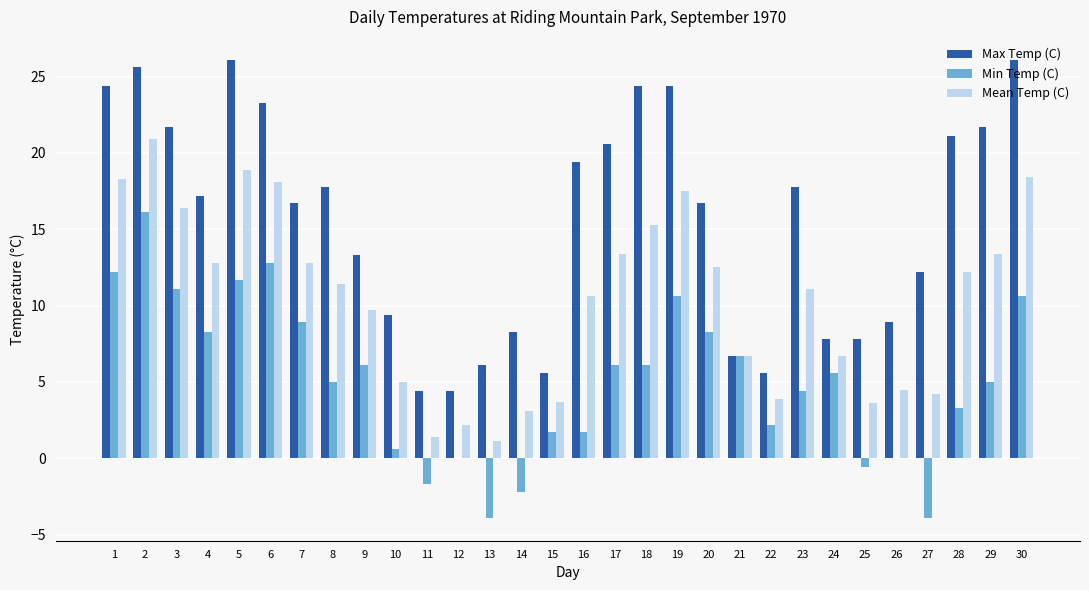

At which label does Mean Temp (C) reach its peak?

2